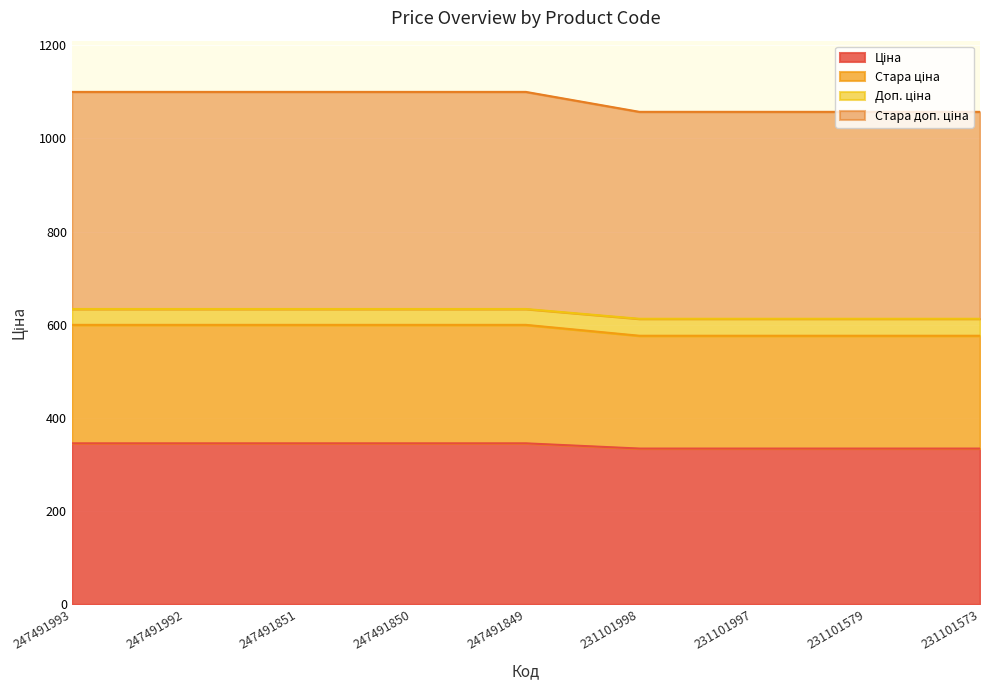

Which label corresponds to the smallest value in the chart?

231101998